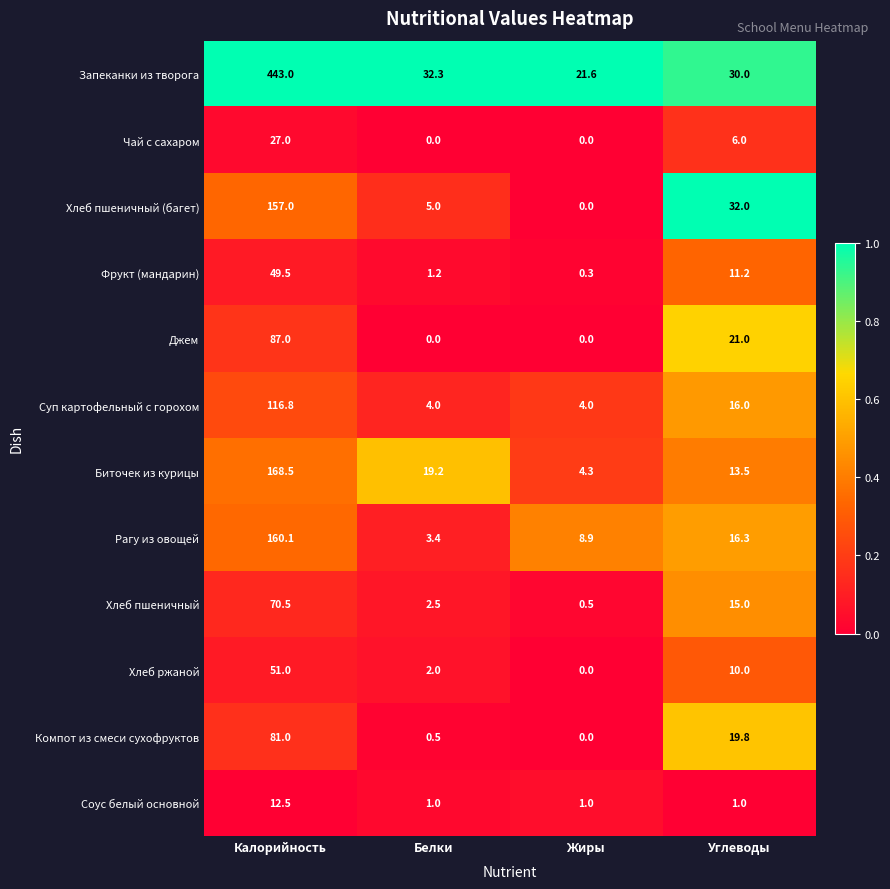

Which series changed the most between Белки and Углеводы?

Хлеб пшеничный (багет)